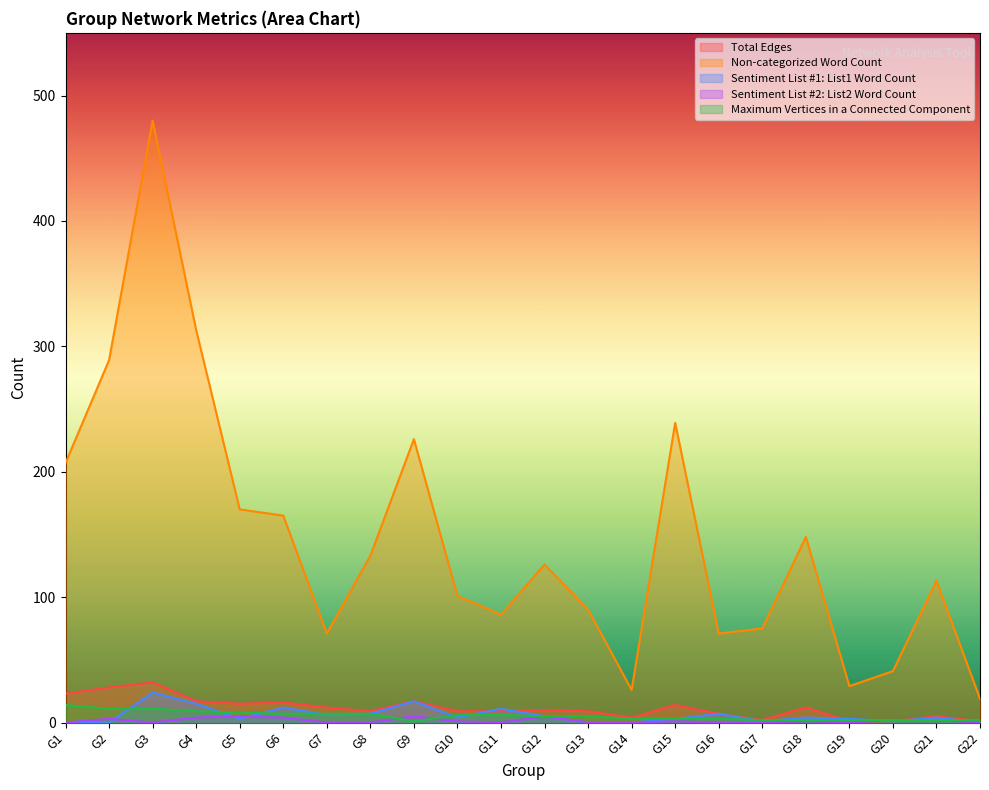

Does the chart have visible grid lines?

No